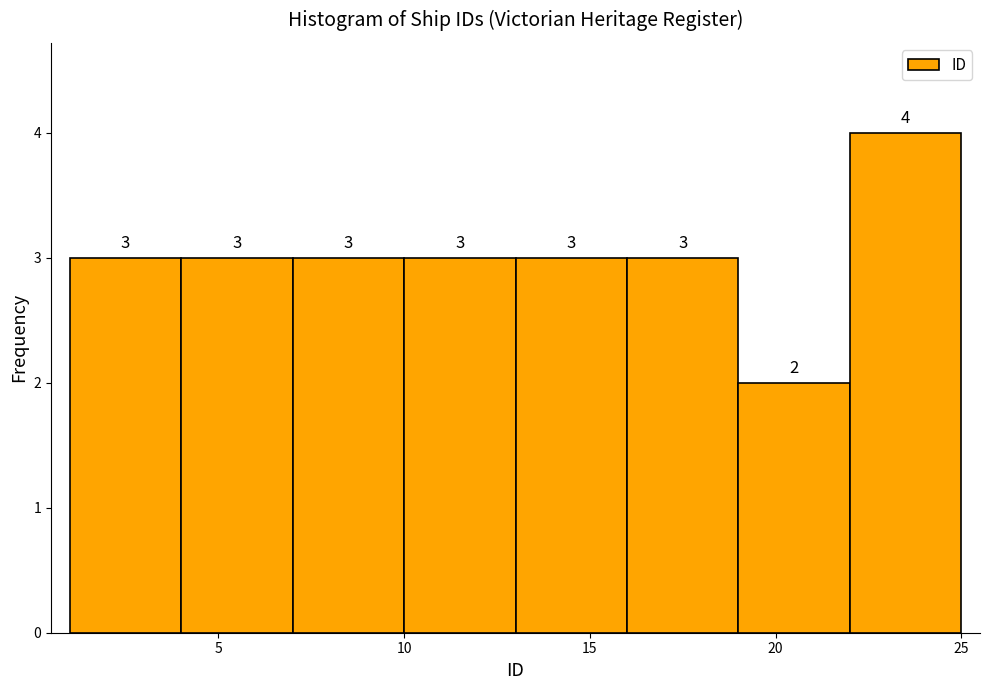

How tall is the bar that spans 19 to 22 on the x-axis?

2